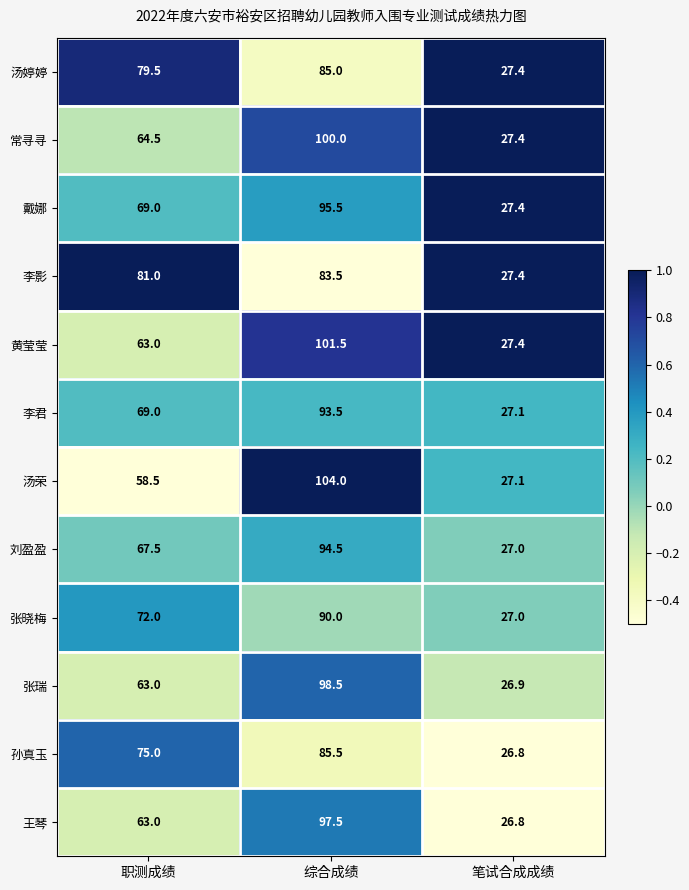

The 汤婷婷 series shows 110.3 at 职测成绩. True or false?

False